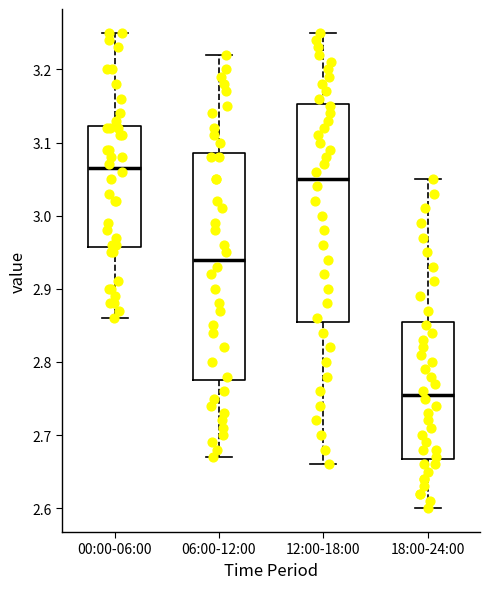

Where is the lower edge of the box for 06:00-12:00 on the y-axis? The values are not printed on the chart, so give them approximately, as read against the axis.

2.78